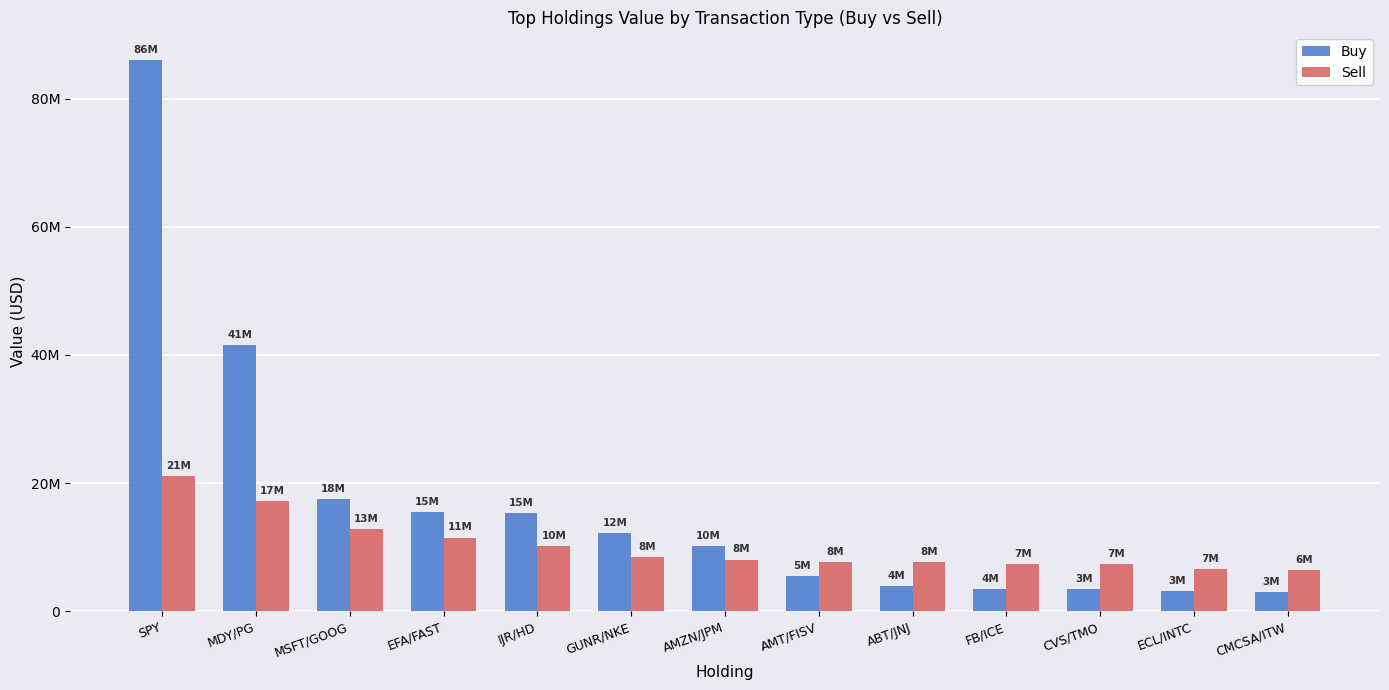

Between IJR/HD and CMCSA/ITW, which series saw the biggest shift?

Buy